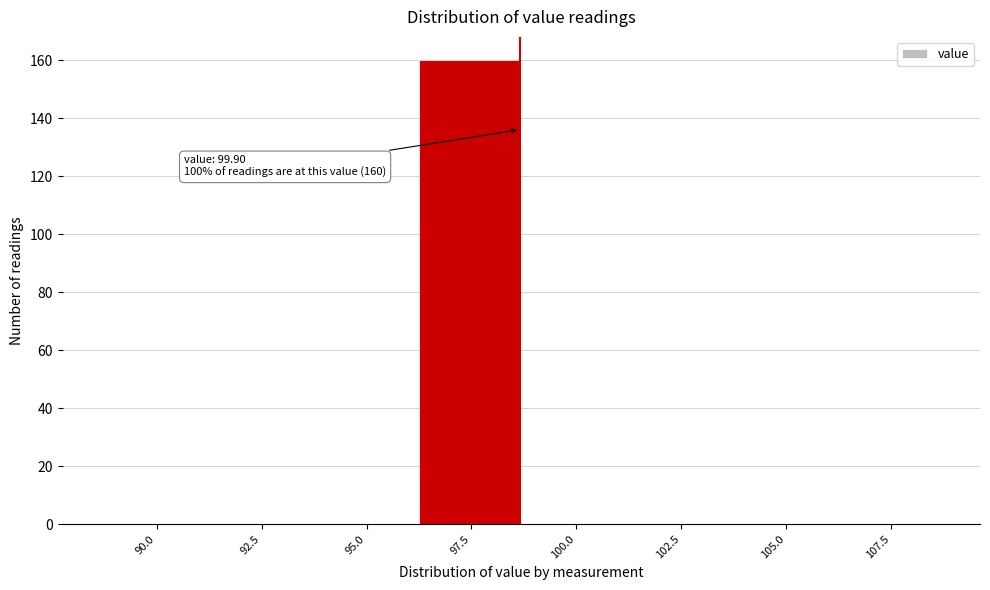

Reading right to left, extract all data points from this chart.

107.5=0	105.0=0	102.5=0	100.0=0	97.5=160	95.0=0	92.5=0	90.0=0